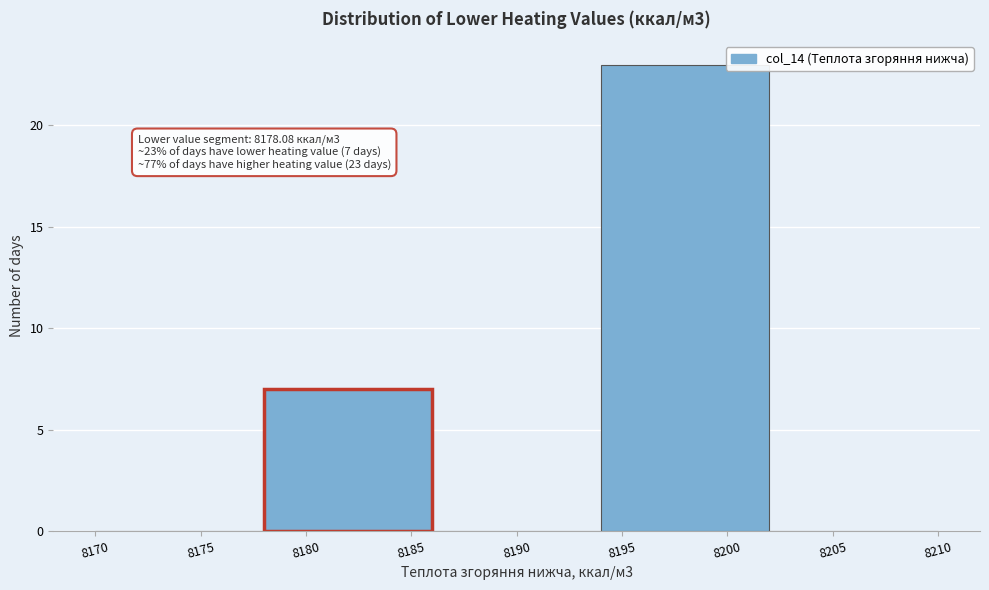

Over which range of the x-axis is the bar tallest?

8194 to 8202